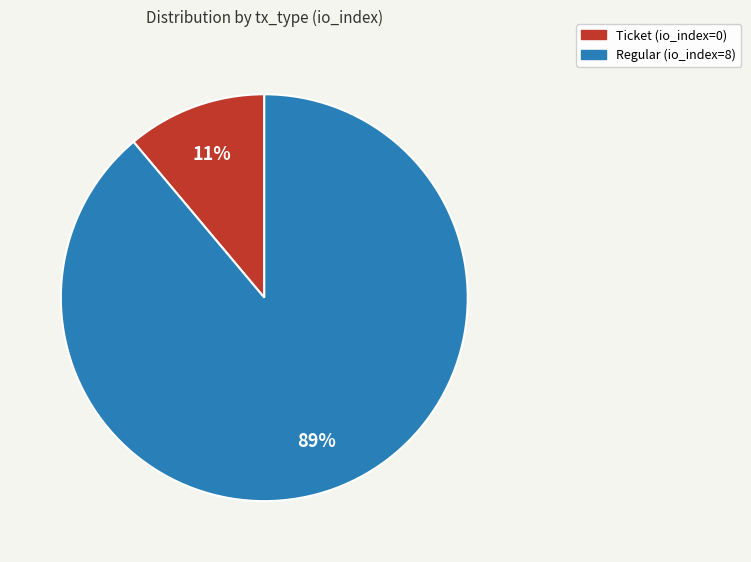

Which category has the smallest portion of the pie?

Ticket (io_index=0)